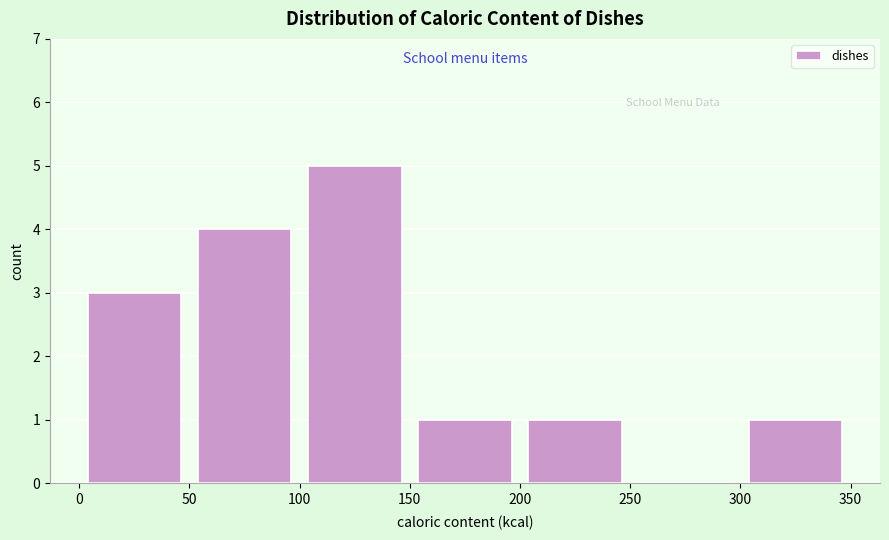

Reading left to right, list every bar in this chart as the range it spans on the x-axis followed by its height. The values are not printed on the chart, so give them approximately, as read against the axis.

0 to 50: 3
50 to 100: 4
100 to 150: 5
150 to 200: 1
200 to 250: 1
250 to 300: 0
300 to 350: 1